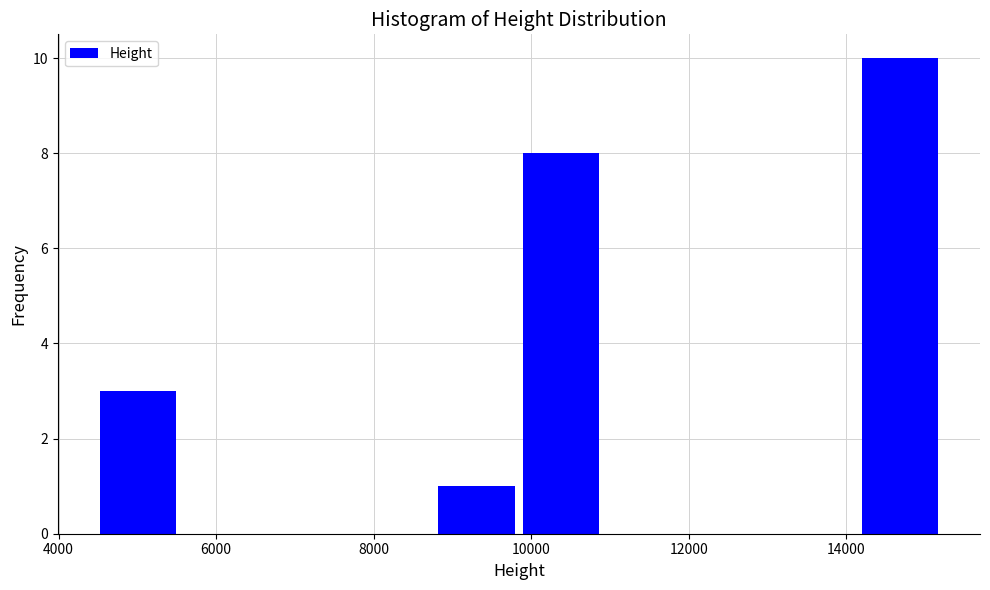

What is the height of the bar covering 14200 to 15200 on the x-axis? Neither the bar edges nor the heights are printed on the chart, so give them approximately, as read against the axes.

10